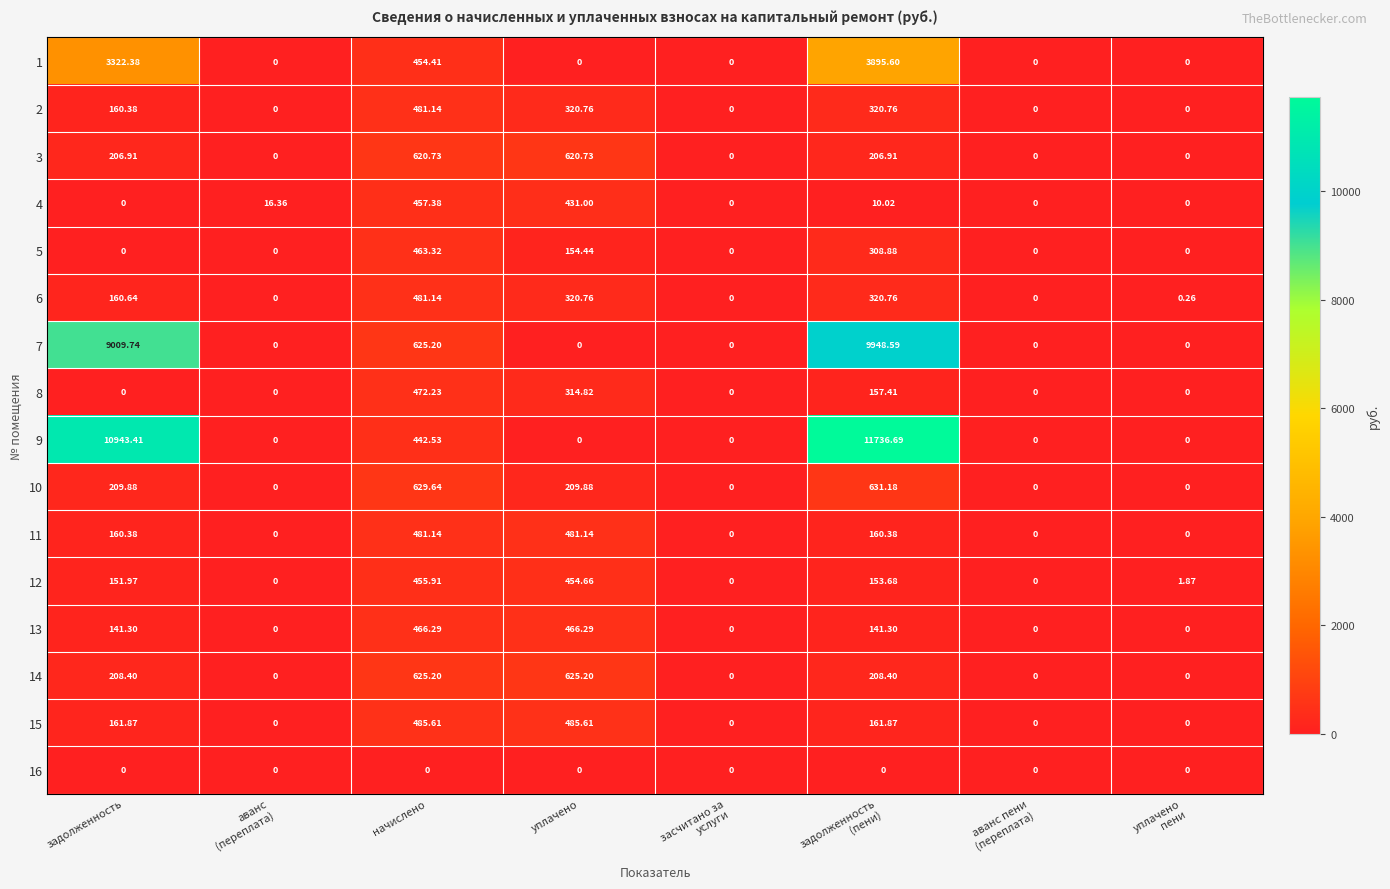

Where does the 3 series first go above 206?

задолженность